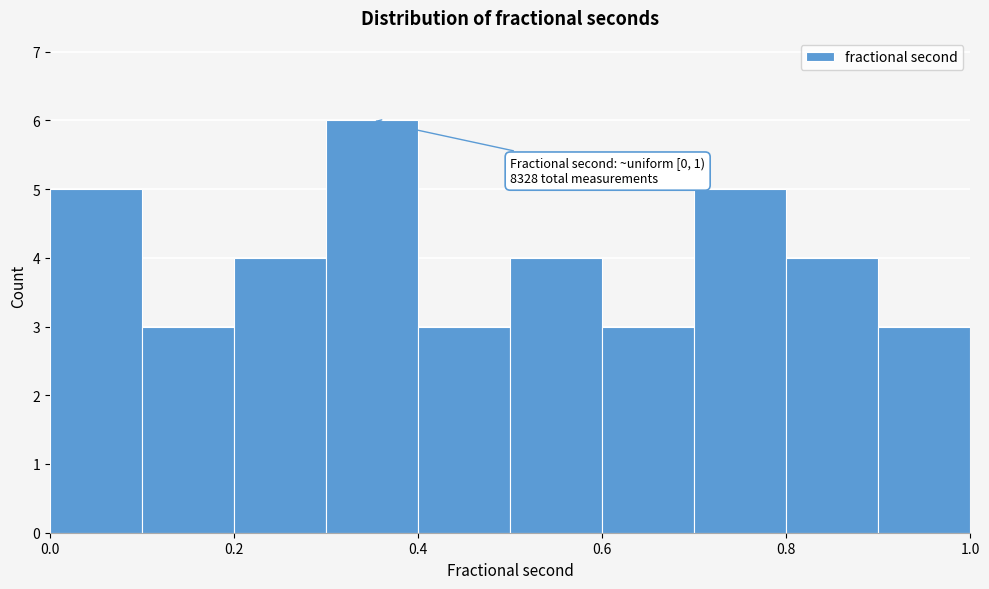

Over which range of the x-axis is the bar tallest?

0.3 to 0.4